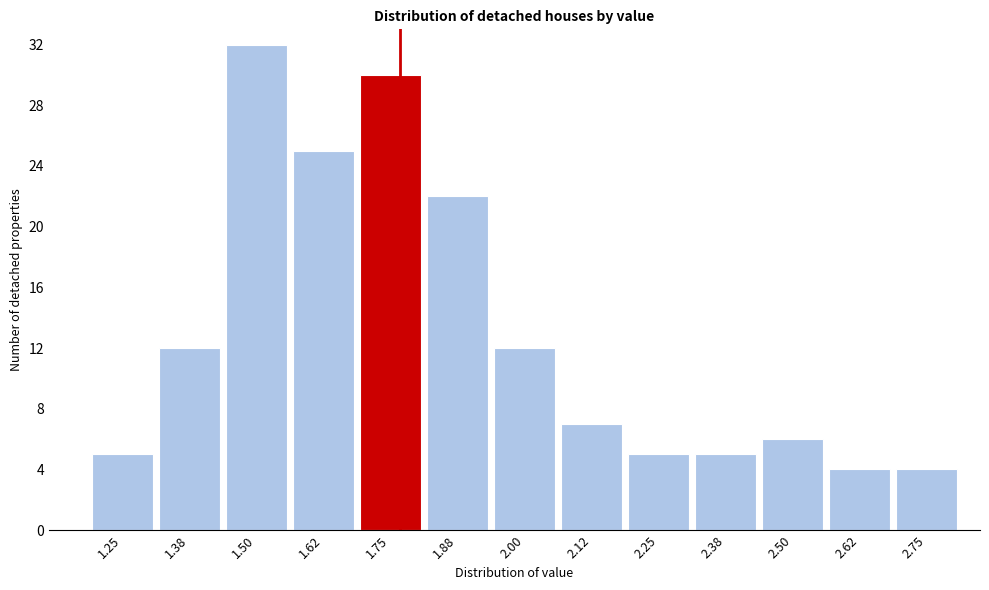

Reading left to right, transcribe all the data shown in this chart.

5	12	32	25	30	22	12	7	5	5	6	4	4